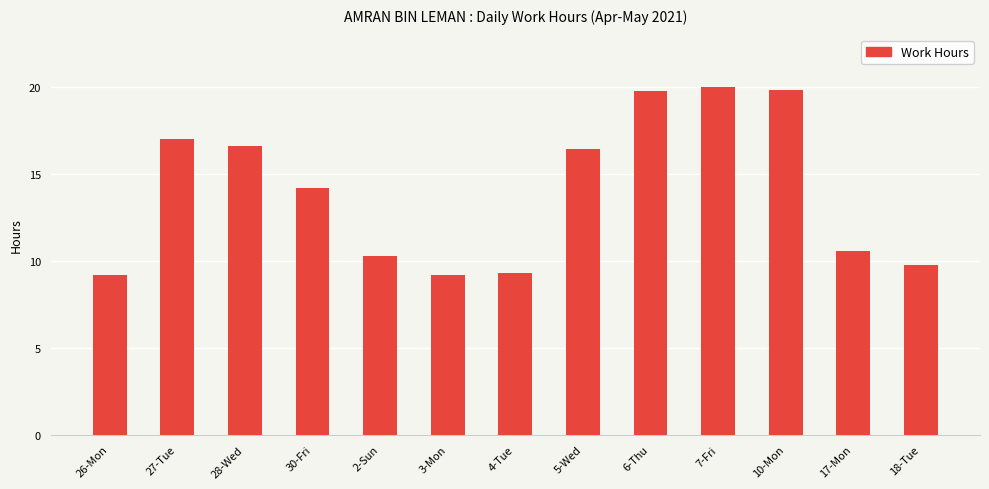

How many distinct data groups are displayed?

1